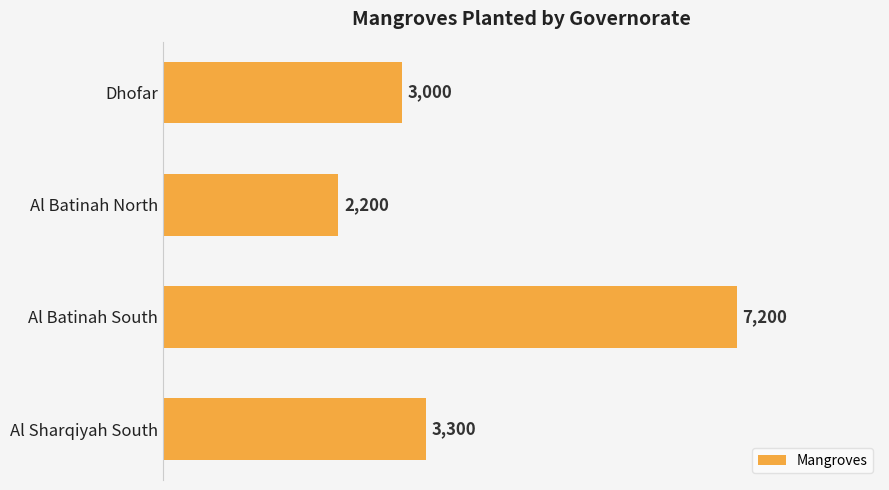

What is the change in value from Dhofar to Al Batinah South?

+4200